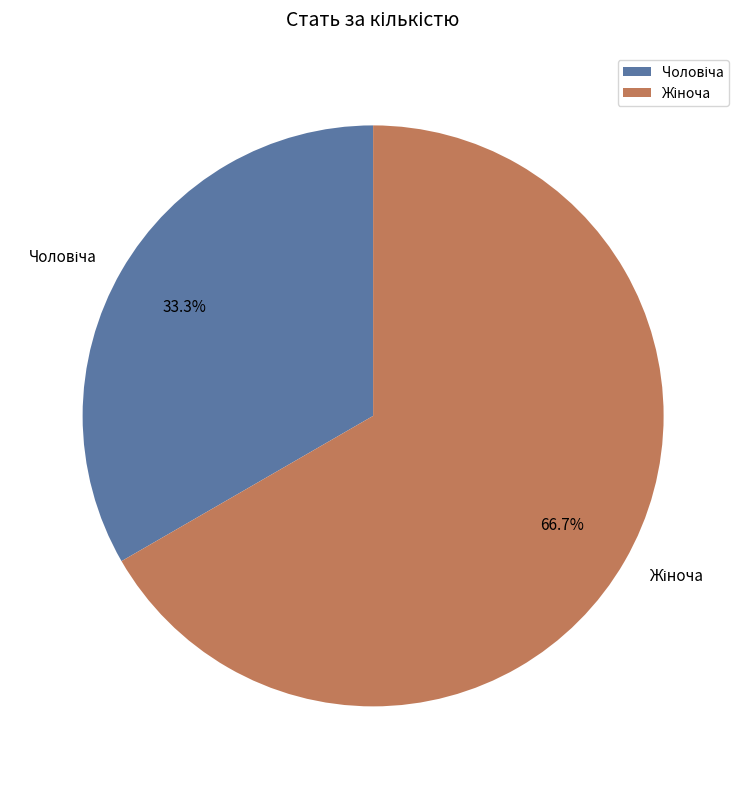

Is there any slice that represents more than half of the pie?

Yes